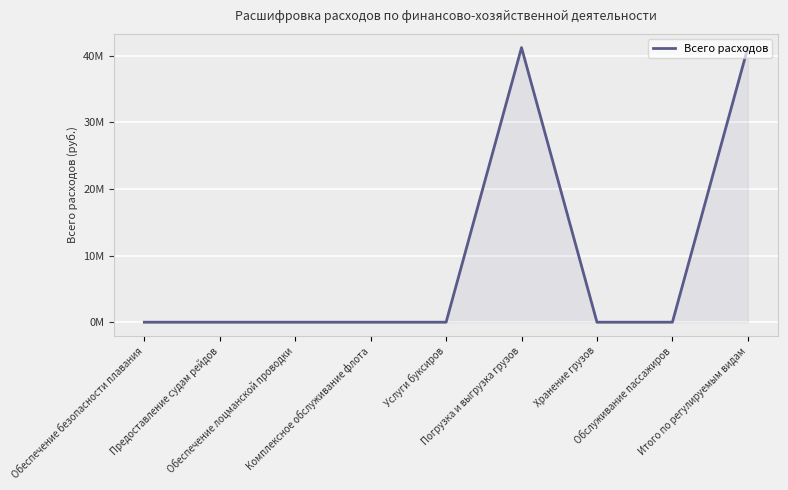

What is the greatest value displayed?

41239600.0